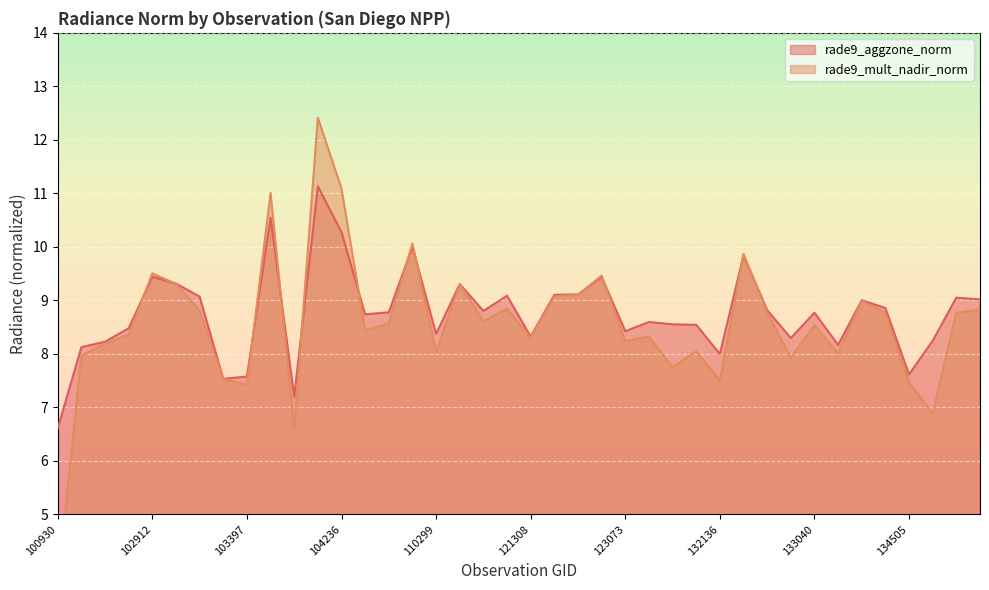

What is the spread (max minus min) of values at 103397?

0.2